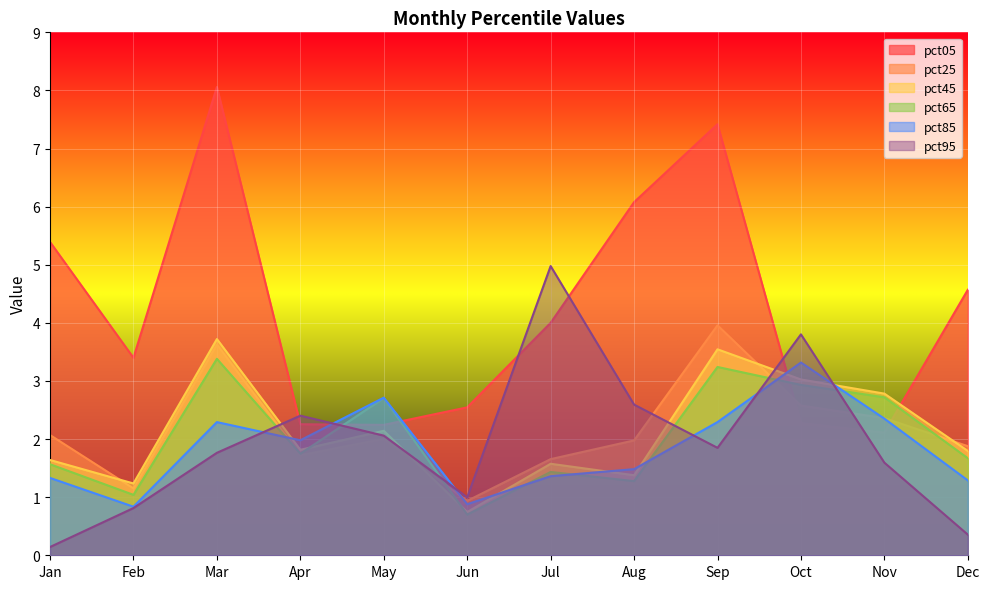

What is the value of the pct45 point at the 3rd from the left?

3.7